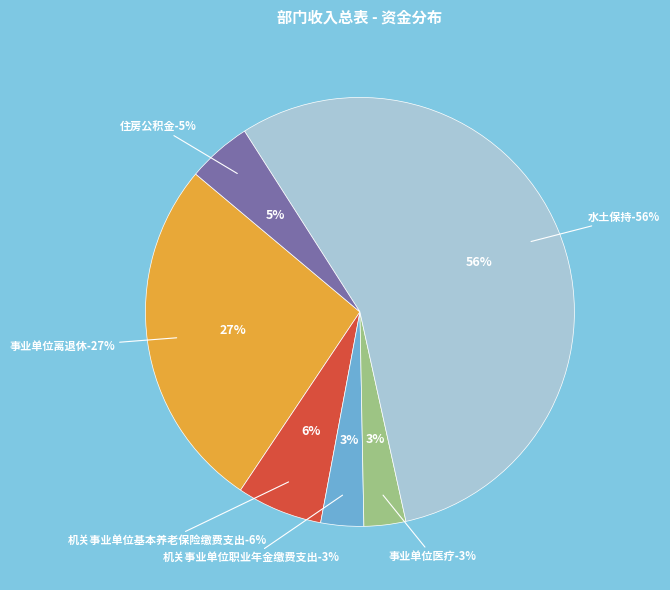

What percentage is NOT represented by 事业单位离退休?

73.3%